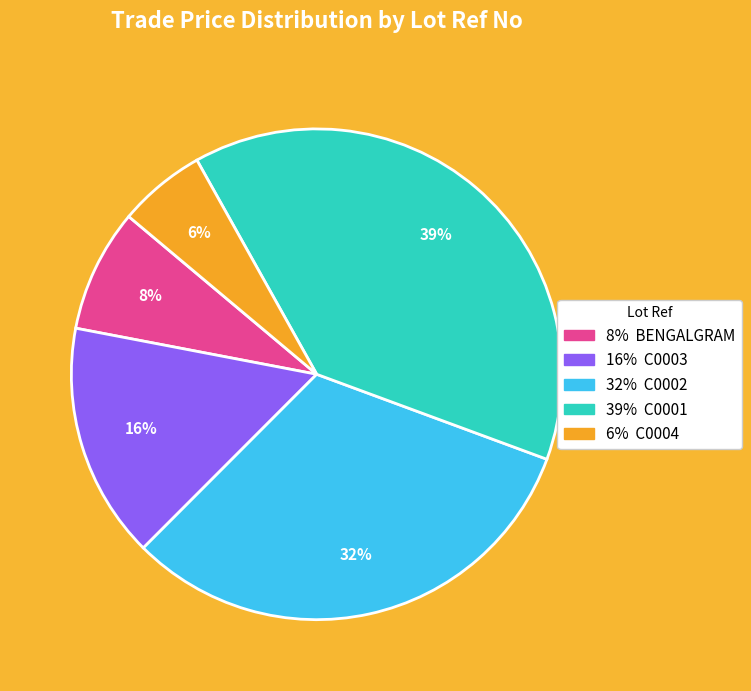

To the nearest percent, what is the average slice percentage?

20%